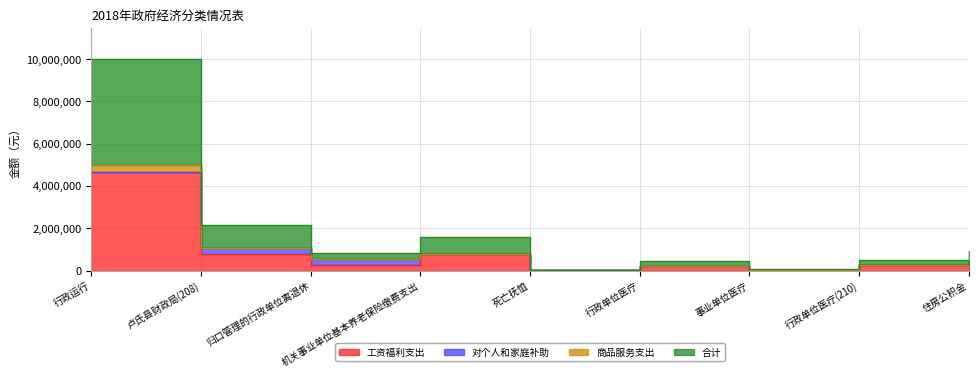

Does the chart display data point markers on the line(s)?

No